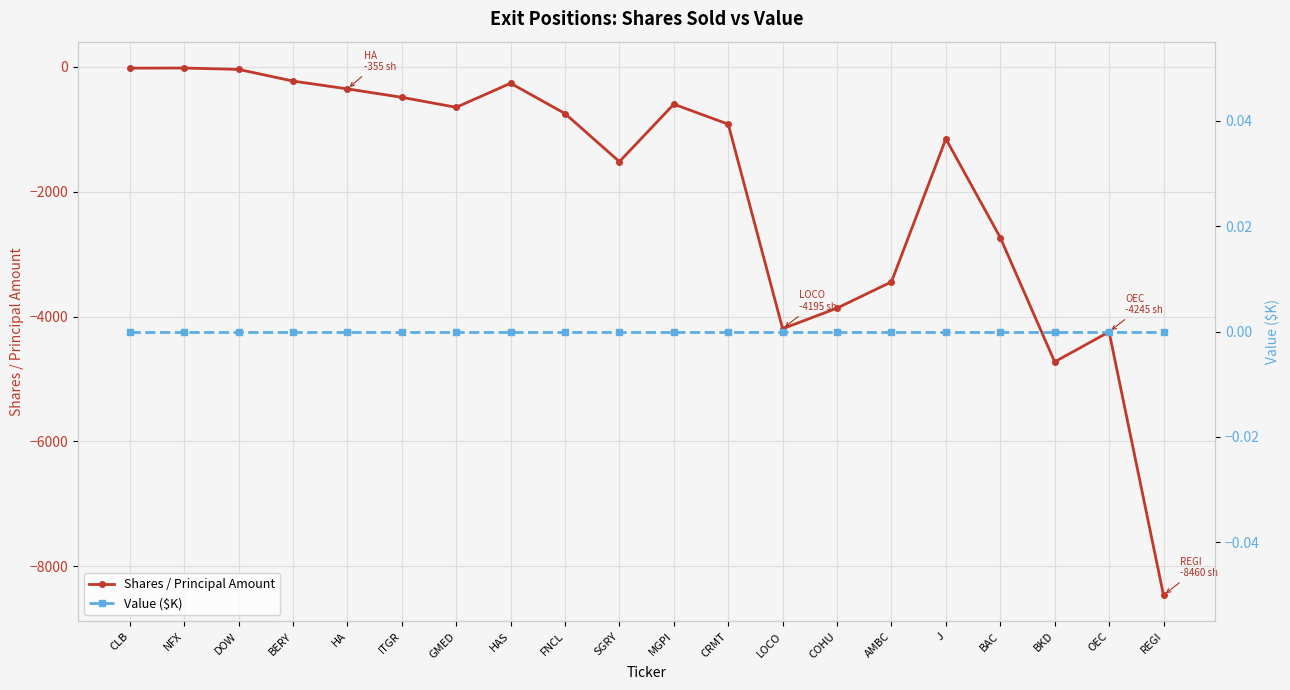

Rank the series at DOW from highest to lowest value.

Value ($K), Shares / Principal Amount